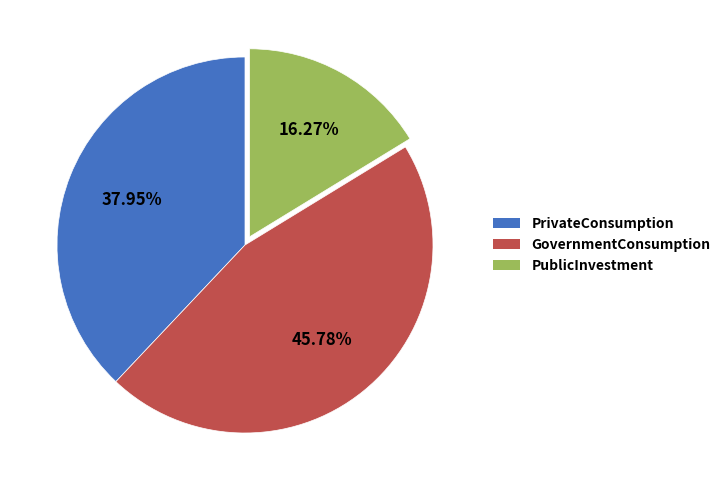

To the nearest percent, what percentage of the pie is GovernmentConsumption?

46%